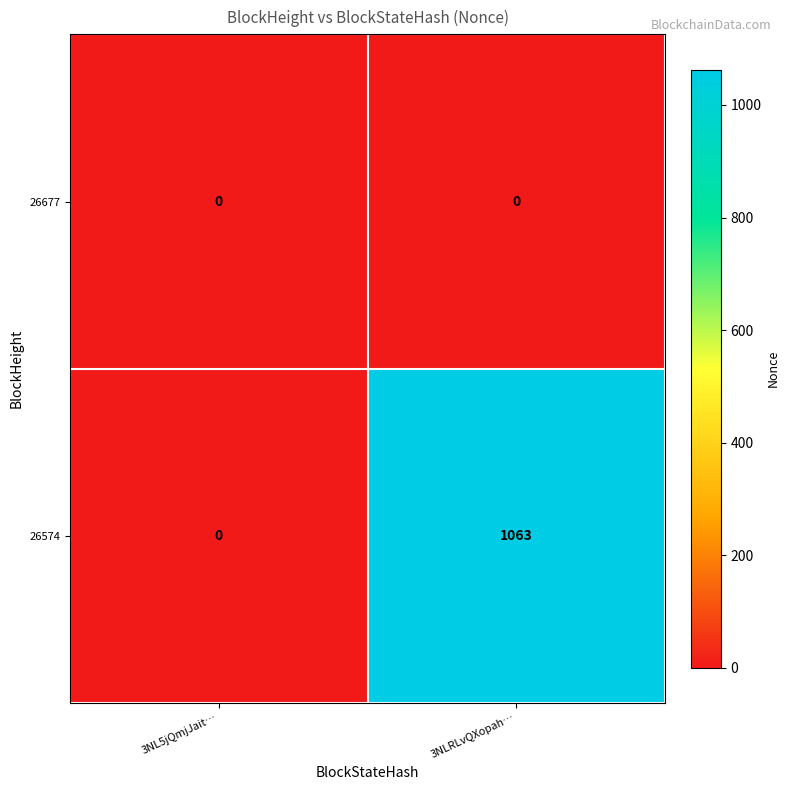

At which category is the sum across all series the highest?

3NLRLvQXopah…